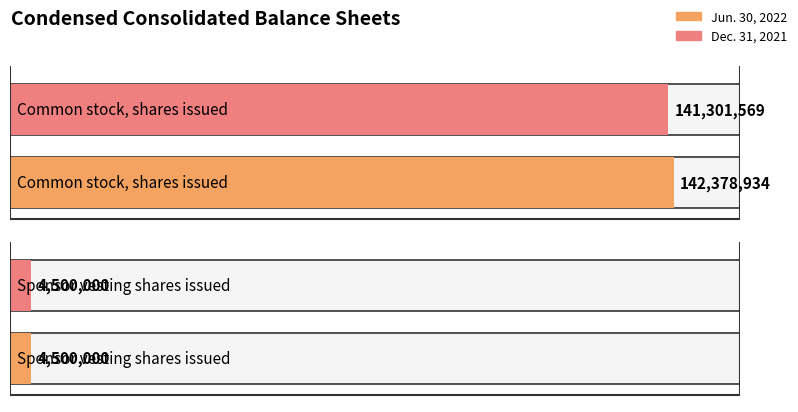

At which category is the sum across all series the highest?

Common stock, shares issued